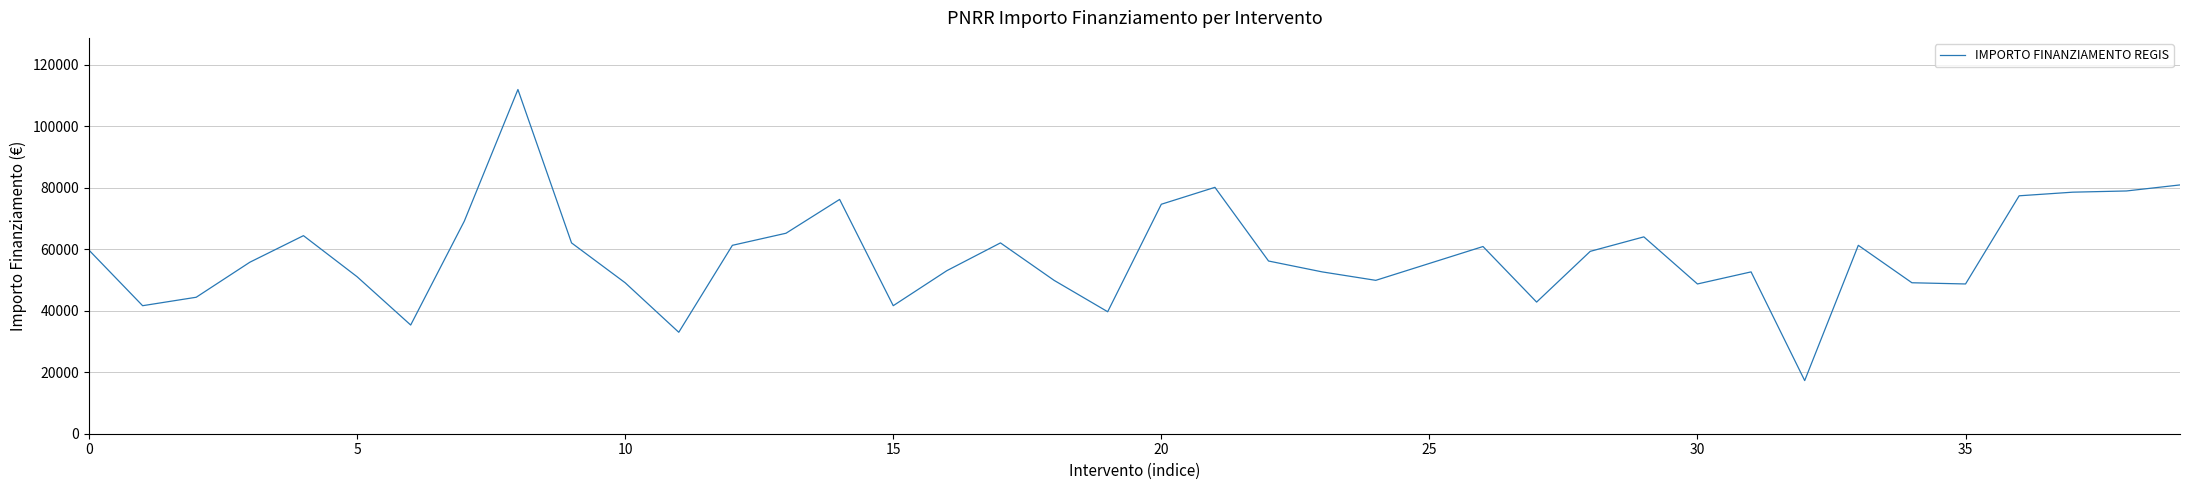

What is the maximum value shown in the chart?

111949.1